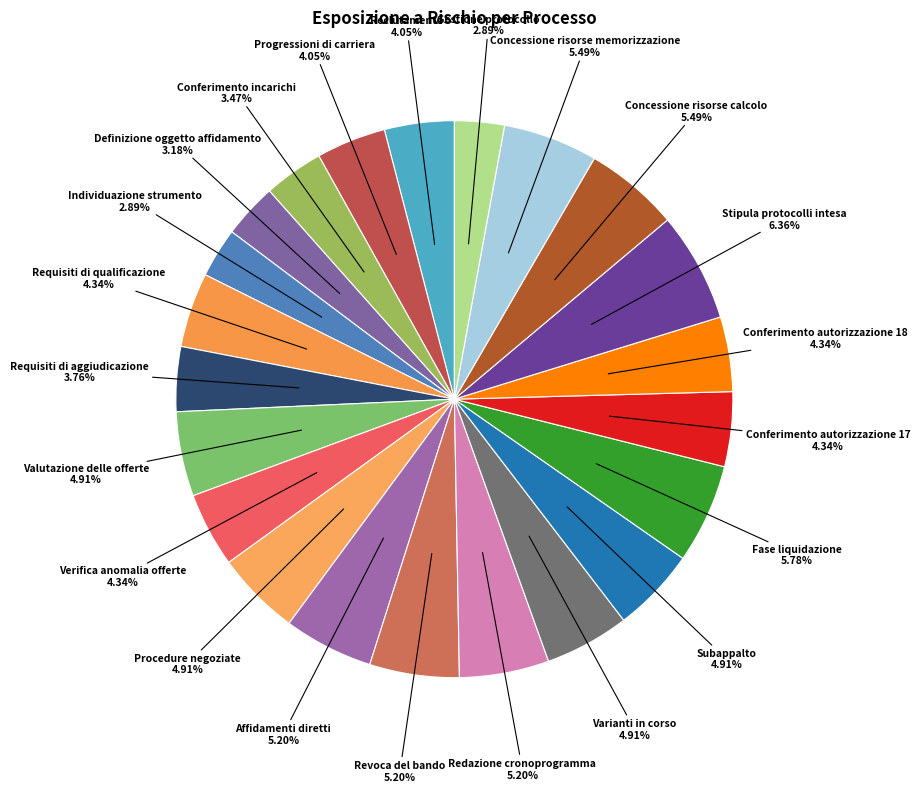

What is the ratio of the value at Progressioni di carriera to the value at Verifica anomalia offerte?

0.9